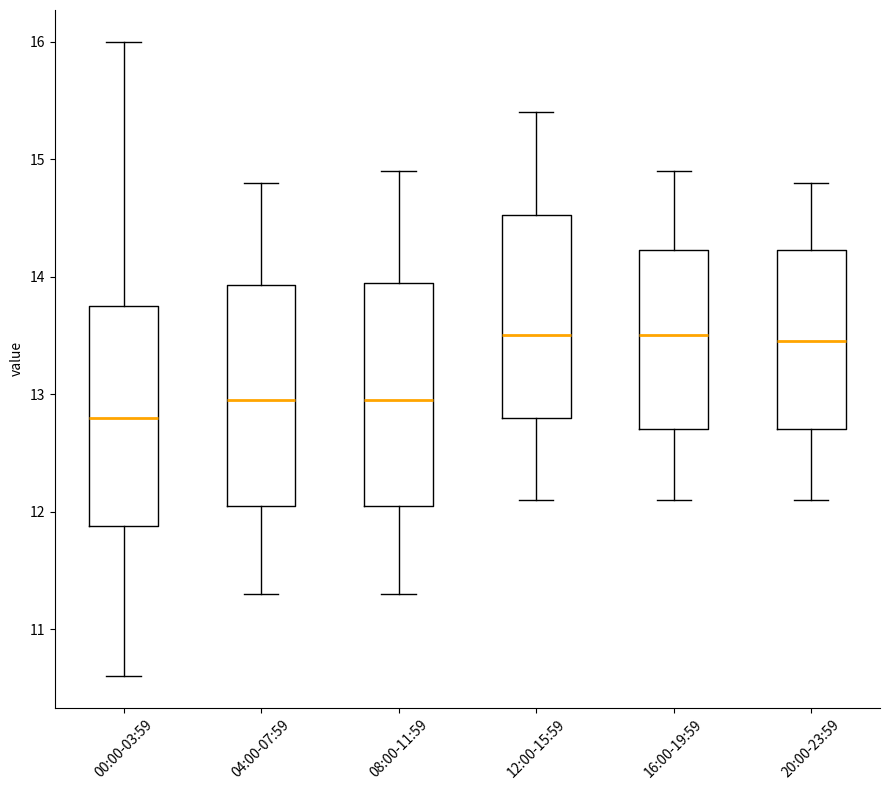

Reading left to right, read every box against the y-axis: the position of its median line, the range the box covers, and the ends of its whiskers. The values are not printed on the chart, so give them approximately, as read against the axis.

00:00-03:59: median 12.8, box 11.9 to 13.8, whiskers 10.6 to 16.0
04:00-07:59: median 13.0, box 12.1 to 13.9, whiskers 11.3 to 14.8
08:00-11:59: median 13.0, box 12.1 to 14.0, whiskers 11.3 to 14.9
12:00-15:59: median 13.5, box 12.8 to 14.5, whiskers 12.1 to 15.4
16:00-19:59: median 13.5, box 12.7 to 14.2, whiskers 12.1 to 14.9
20:00-23:59: median 13.5, box 12.7 to 14.2, whiskers 12.1 to 14.8